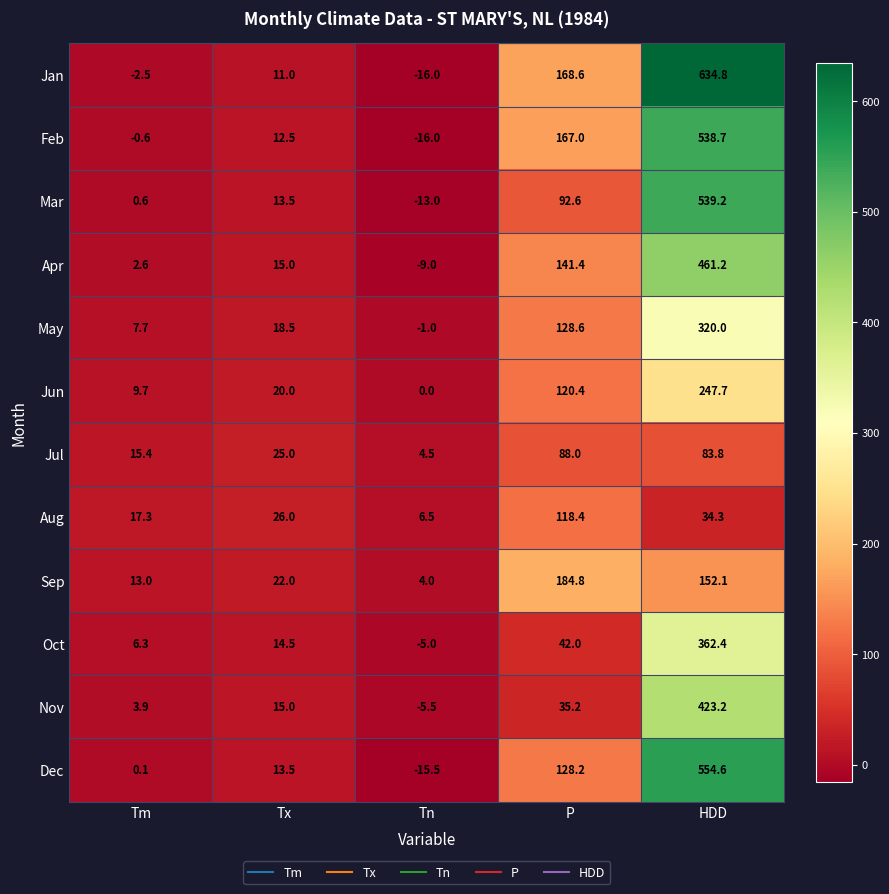

What is the spread (max minus min) of values at HDD?

600.5